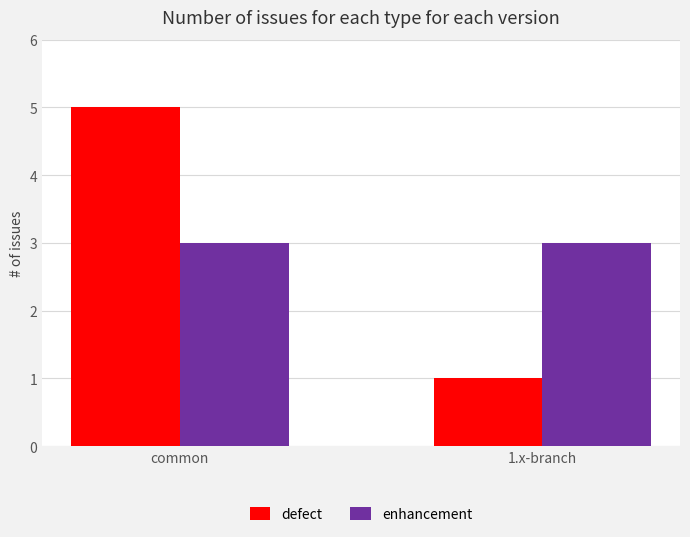

Is it true that defect equals 5 at common?

True